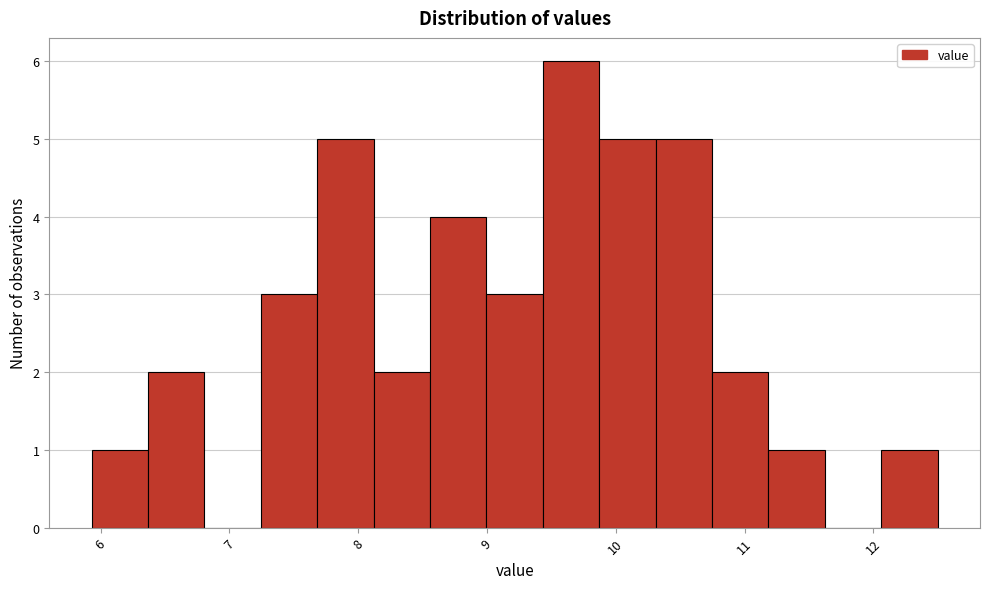

Reading left to right, list every bar in this chart as the range it spans on the x-axis followed by its height. Neither the bar edges nor the heights are printed on the chart, so give them approximately, as read against the axes.

5.9 to 6.4: 1
6.4 to 6.8: 2
6.8 to 7.2: 0
7.2 to 7.7: 3
7.7 to 8.1: 5
8.1 to 8.6: 2
8.6 to 9.0: 4
9.0 to 9.4: 3
9.4 to 9.9: 6
9.9 to 10.3: 5
10.3 to 10.7: 5
10.7 to 11.2: 2
11.2 to 11.6: 1
11.6 to 12.1: 0
12.1 to 12.5: 1